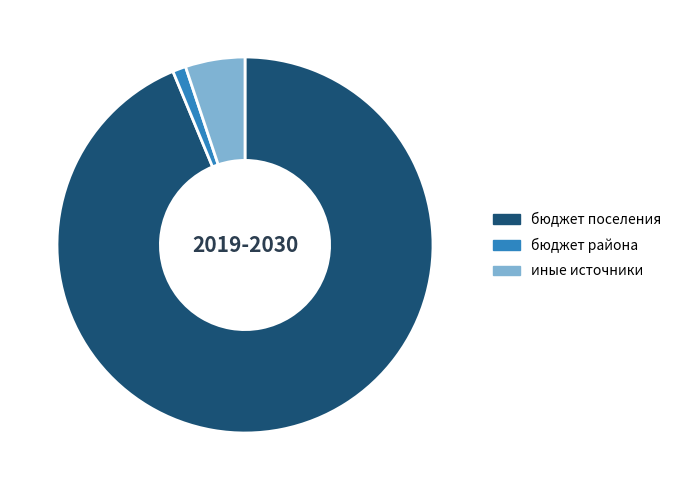

Which has a higher value, иные источники or бюджет поселения?

бюджет поселения